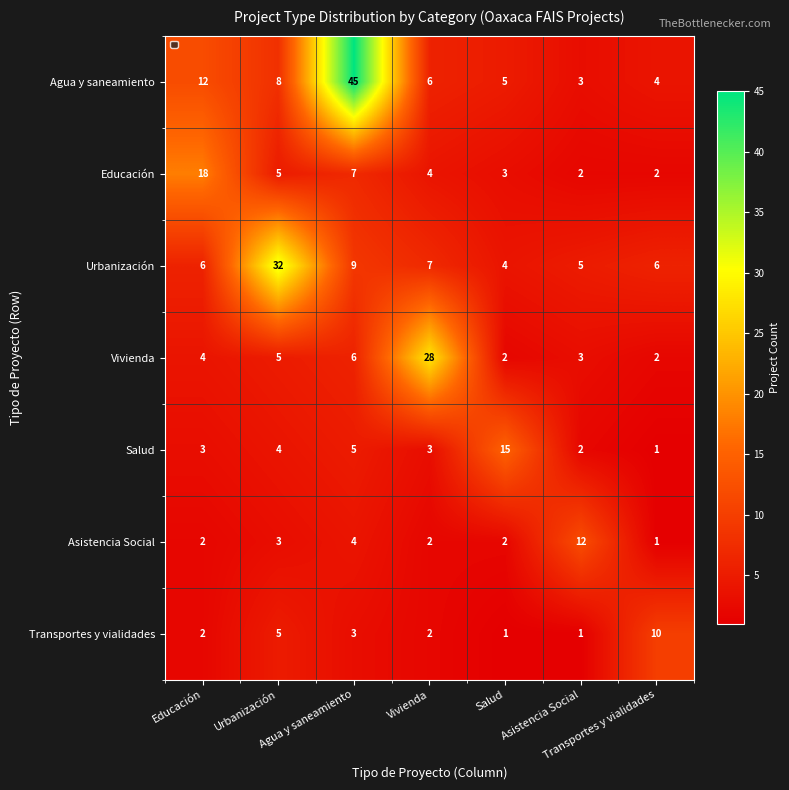

What is the maximum value shown in the chart?

45